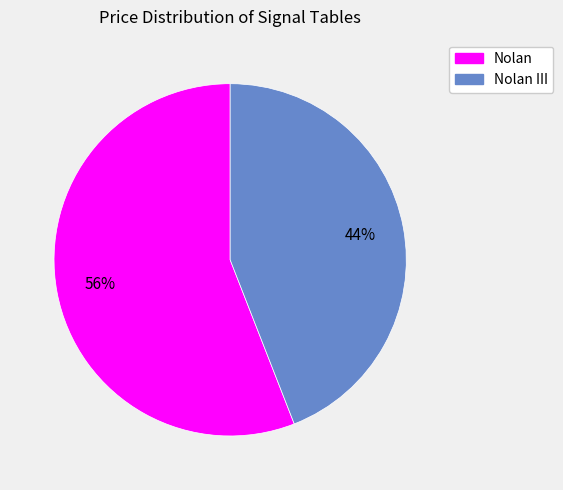

To the nearest percent, what is the difference between the largest and smallest slice percentages?

12%